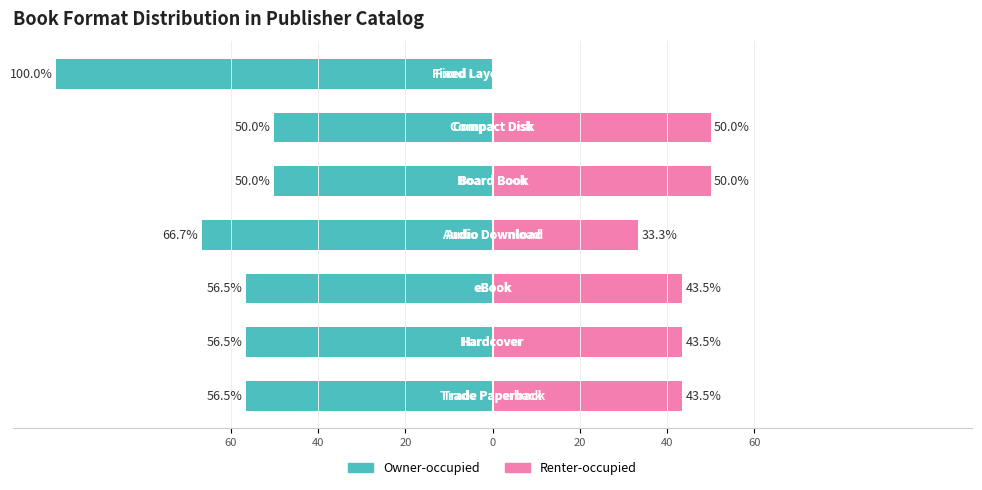

What is the maximum value for Renter-occupied?

50.0